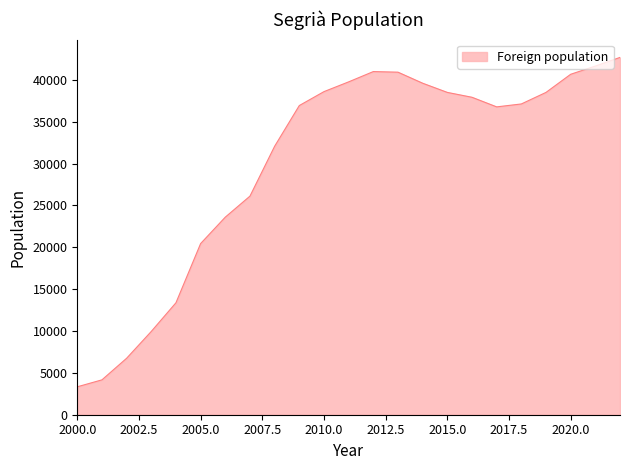

What is the maximum value shown in the chart?

42689